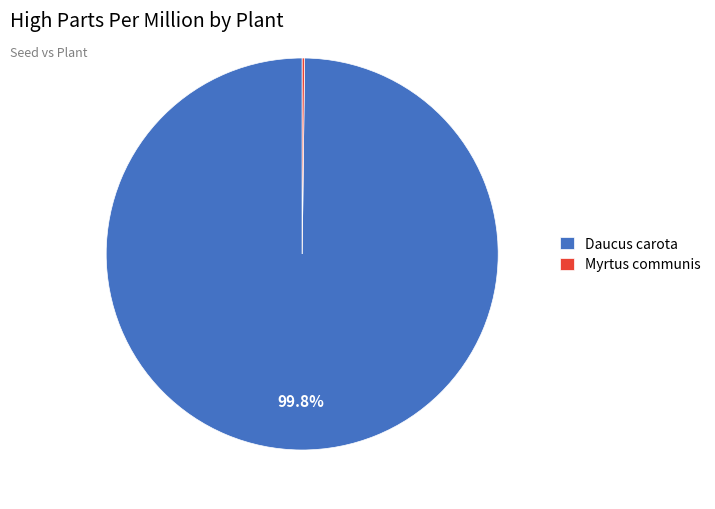

What portion of the pie excludes Daucus carota?

0.2%